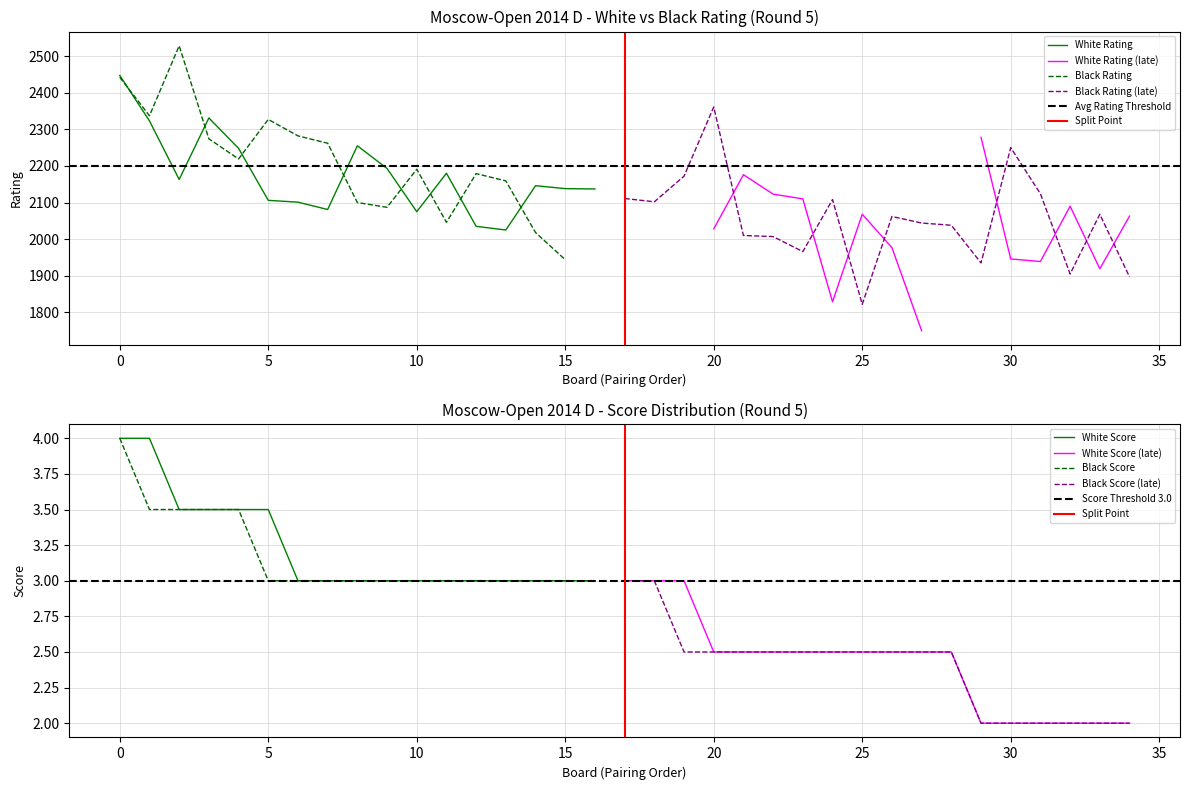

What is the highest value of the White Rating series?

2447